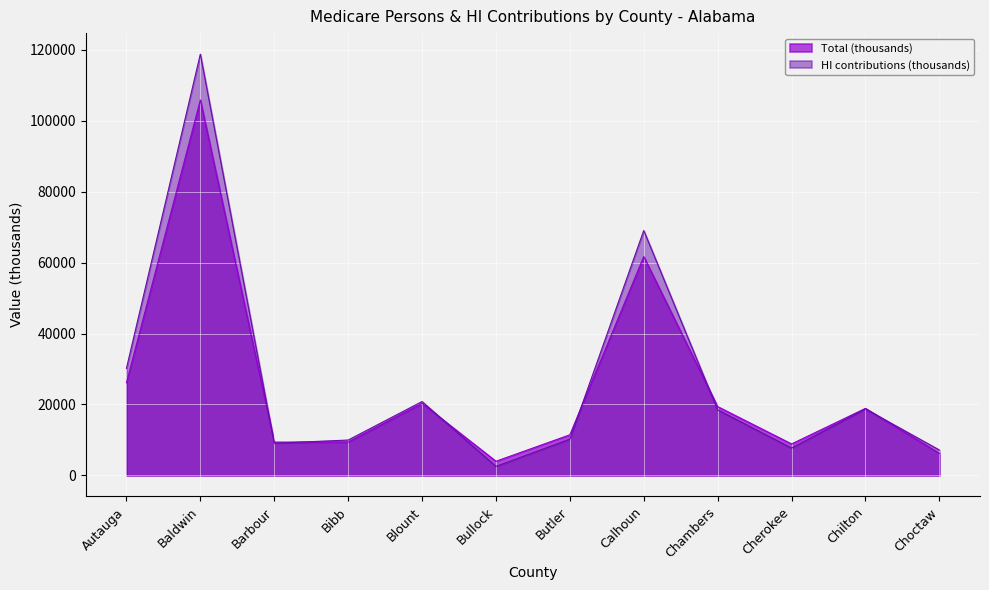

What is the difference between the maximum and second lowest values in the Total (thousands) series?

99614